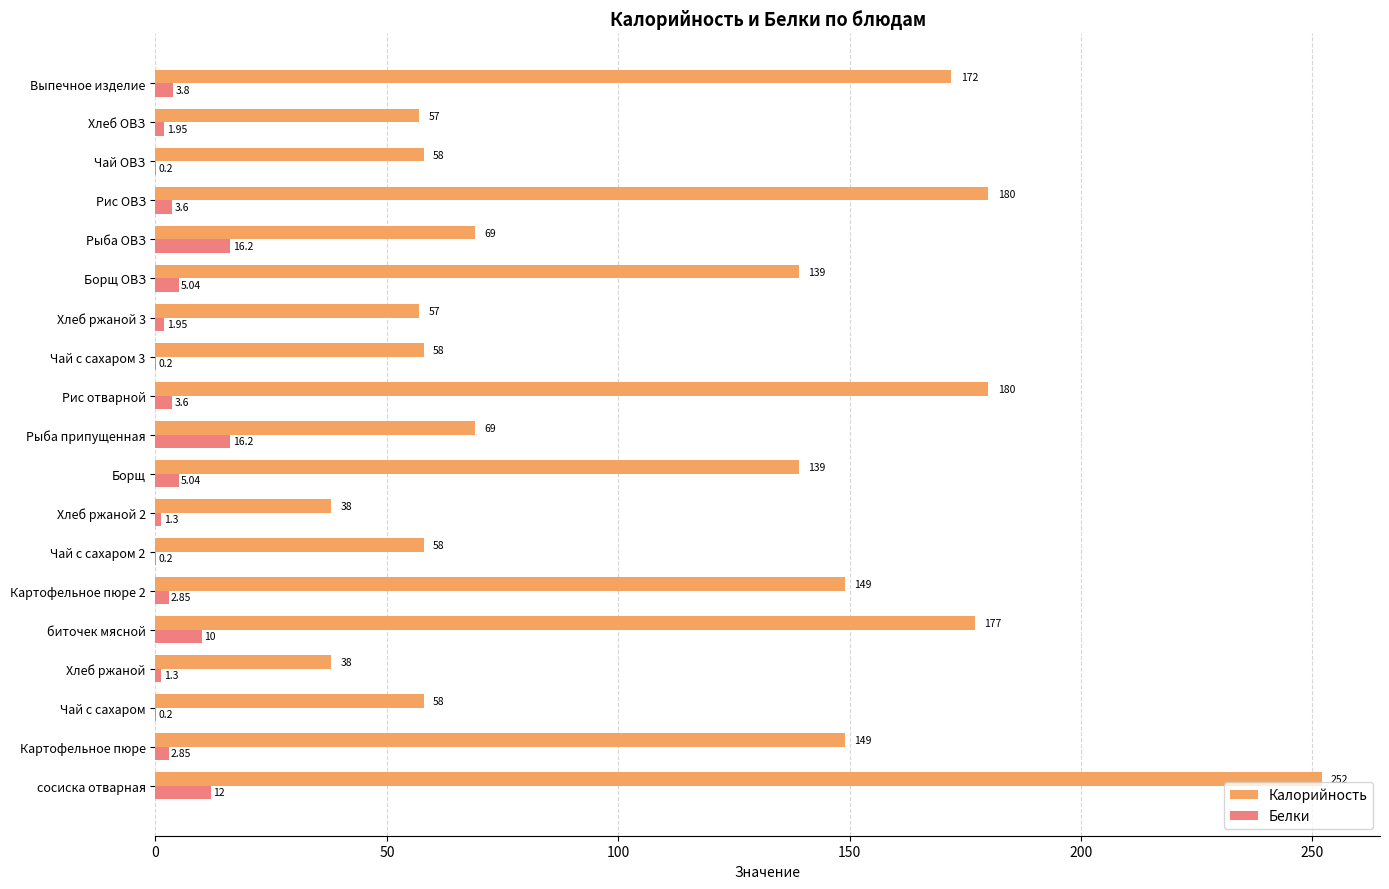

At which label is Белки closest to 8?

биточек мясной